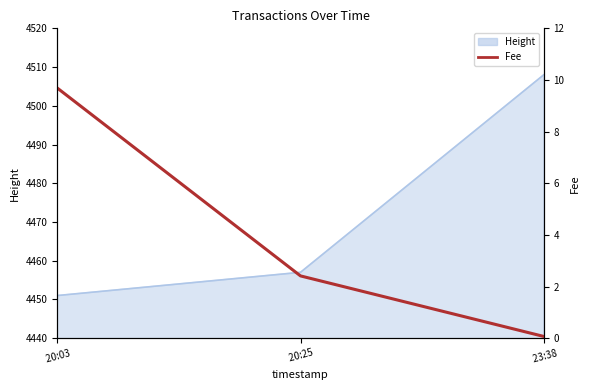

What is the label of the 3rd point from the right?

 20:03